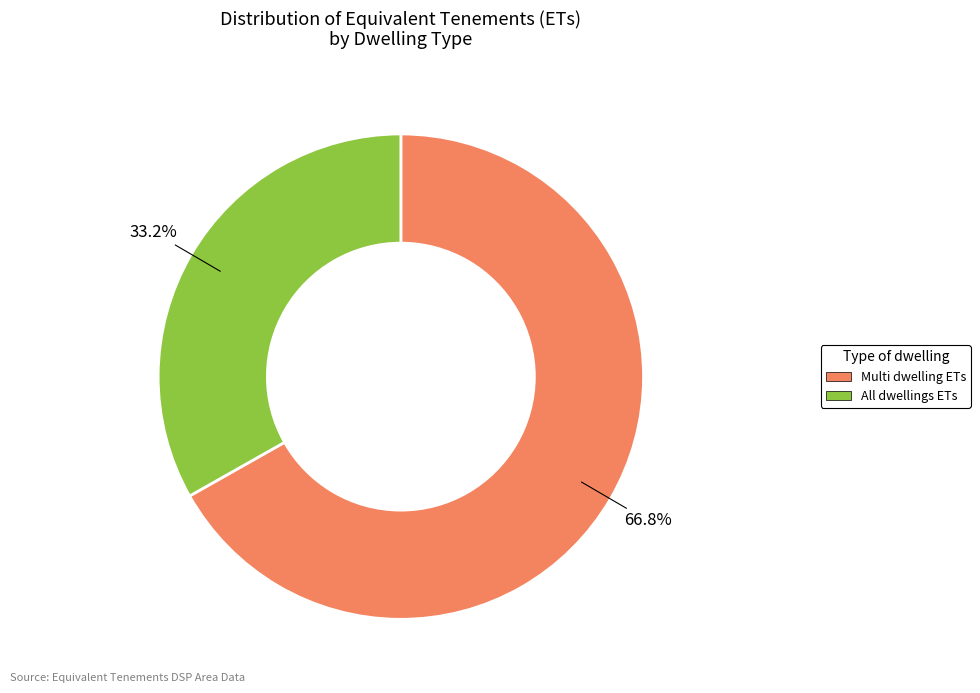

Does any single category account for the majority?

Yes